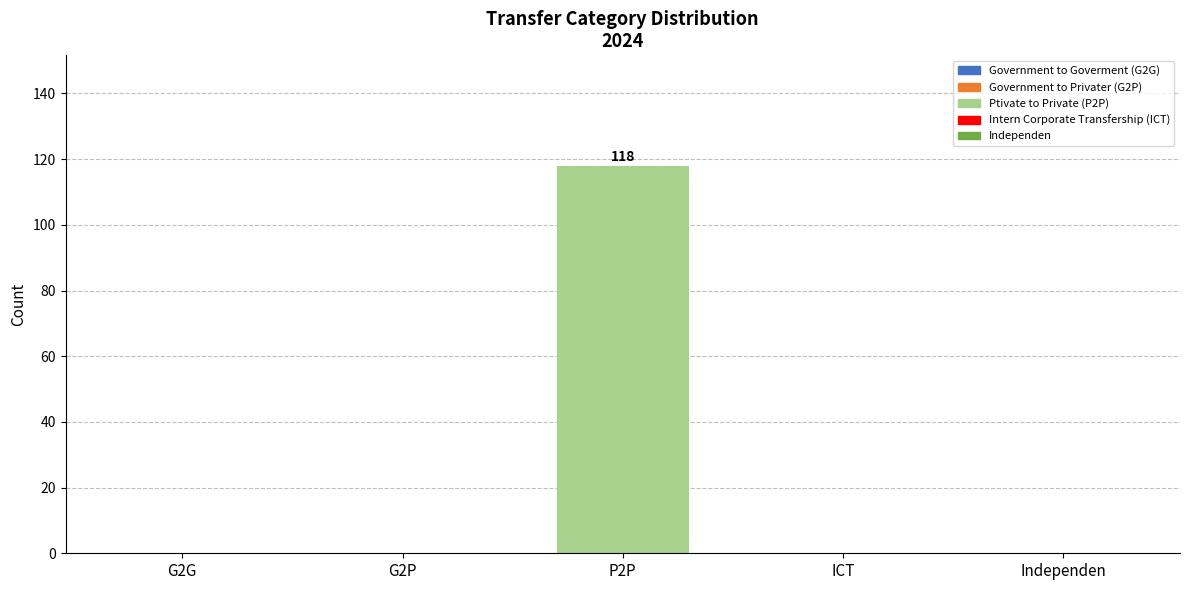

How many series are shown in this chart?

1